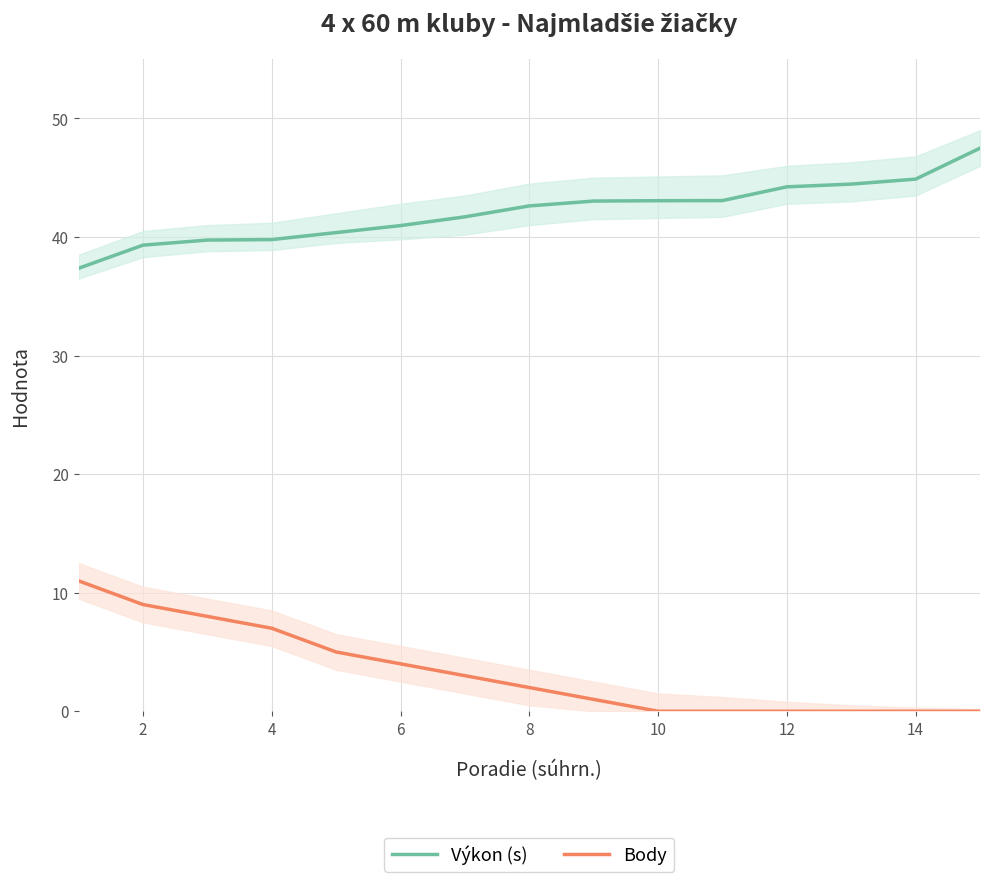

True or false: Body and Výkon (s) intersect in this chart.

False